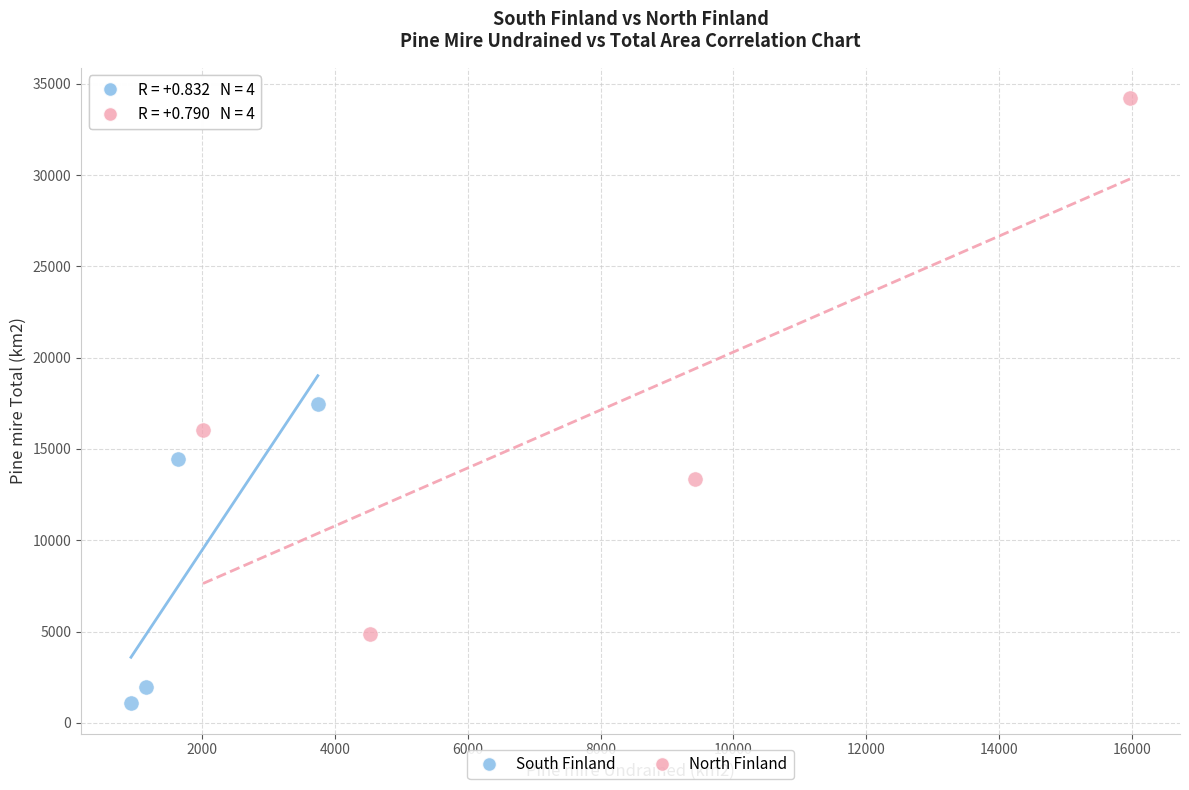

Which series reaches the maximum Y coordinate?

North Finland